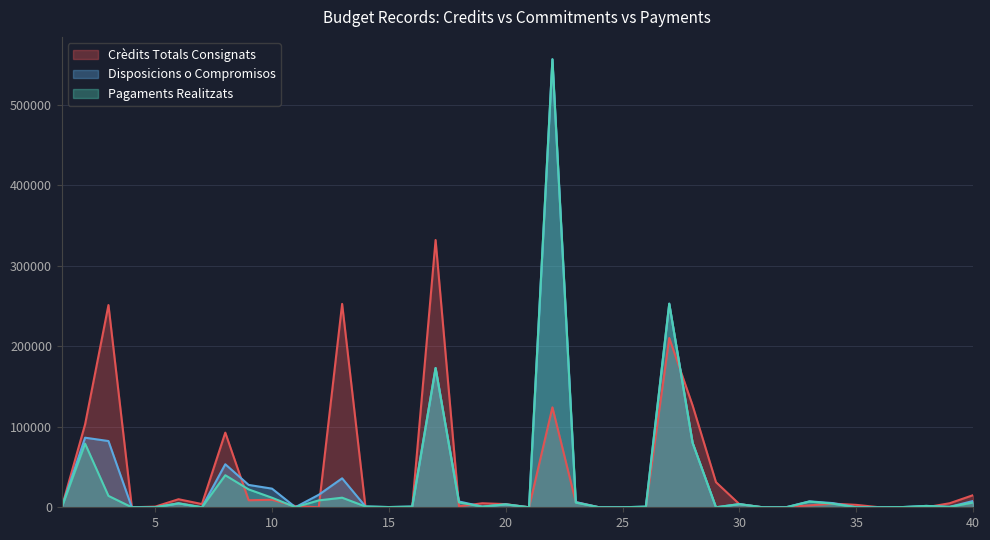

In CRÈDITS TOTALS CONSIGNATS, how many points are lower than both neighbors (excluding endpoints)?

9